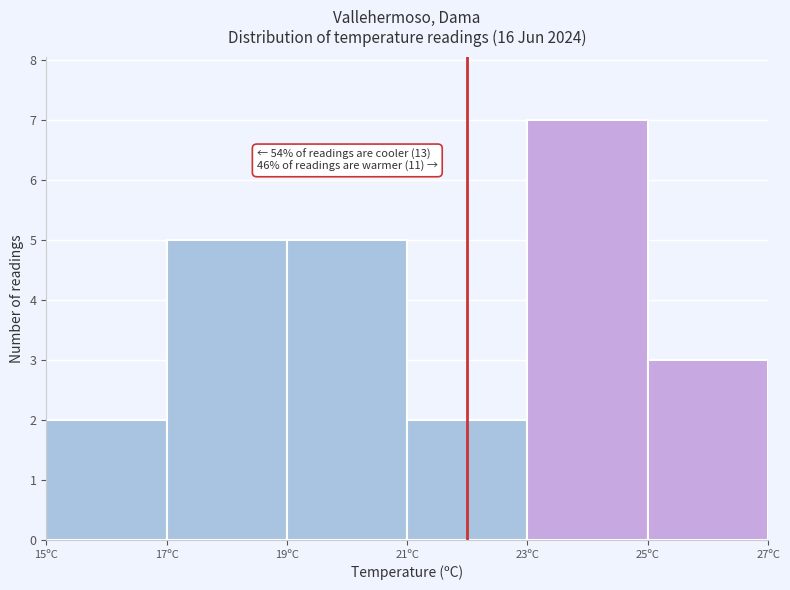

Which range on the x-axis has the tallest bar?

23 to 25